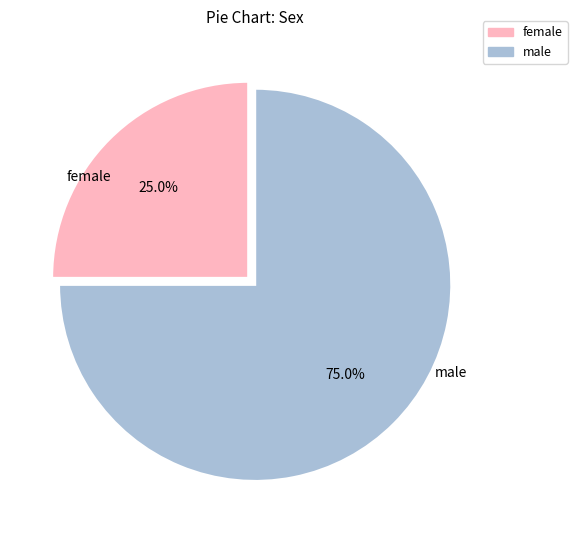

What is the majority slice?

male